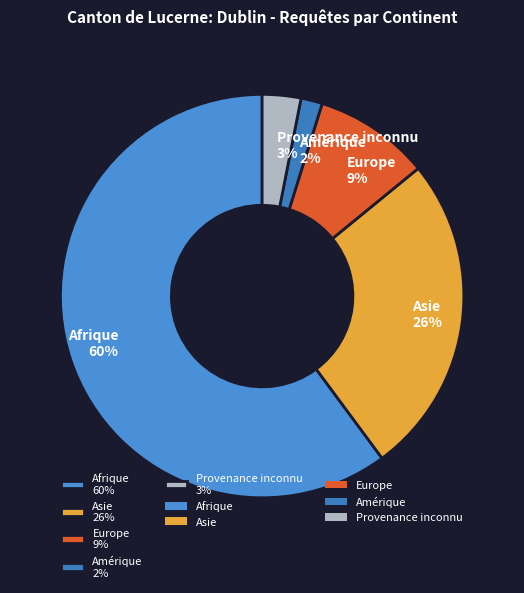

To the nearest percent, what is the combined percentage of Europe and Amérique?

11%